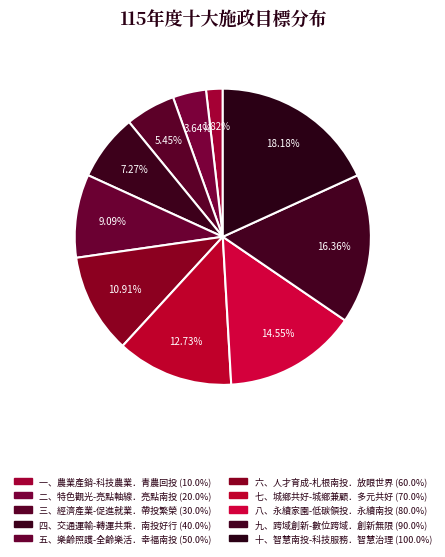

Count the number of slices in the pie.

10